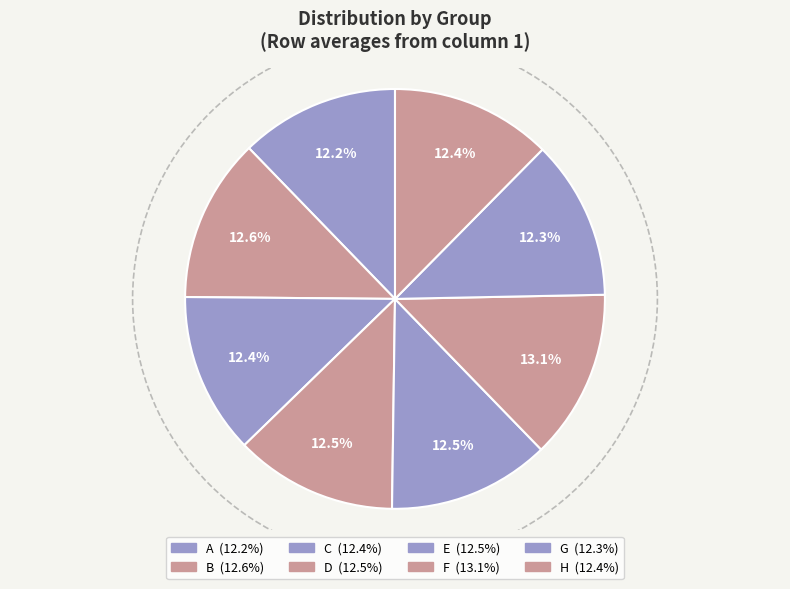

Which category has the smallest portion of the pie?

A